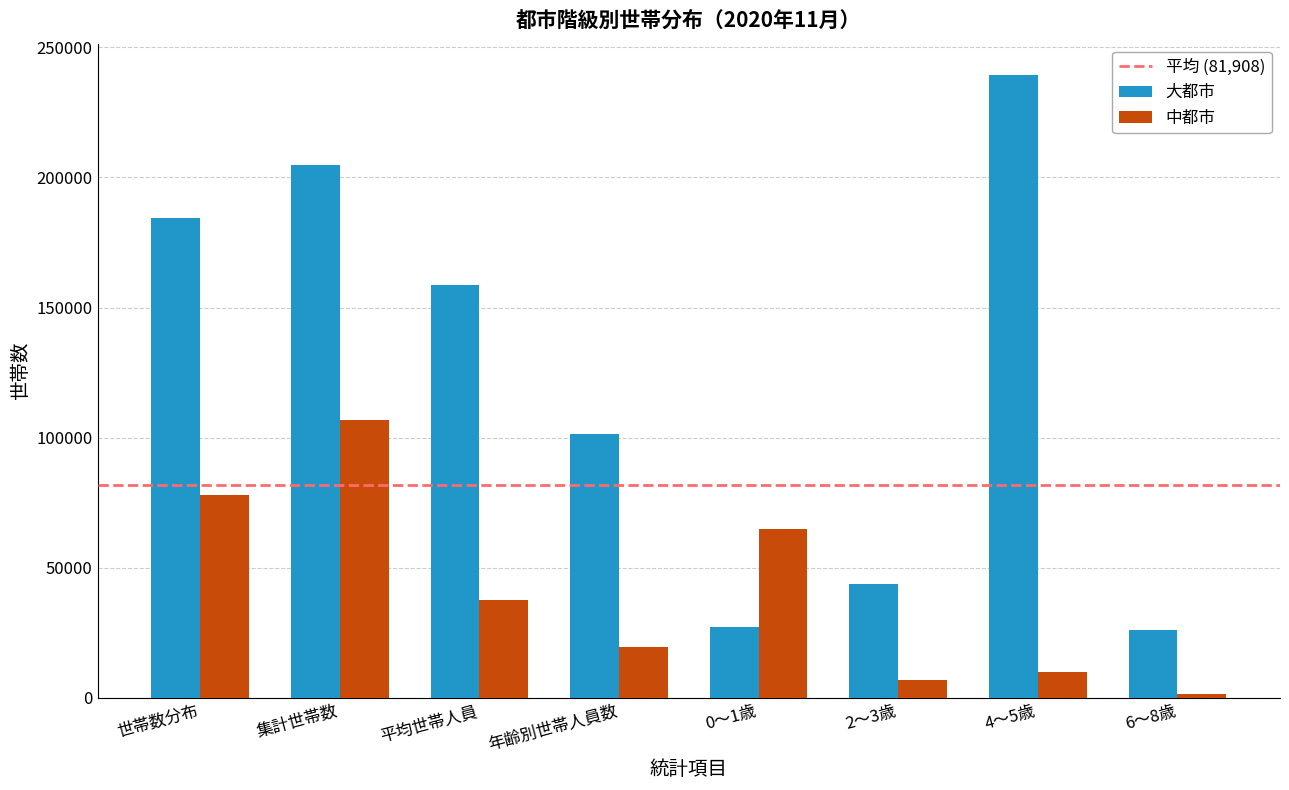

At which label is 中都市 closest to 54195?

0～1歳